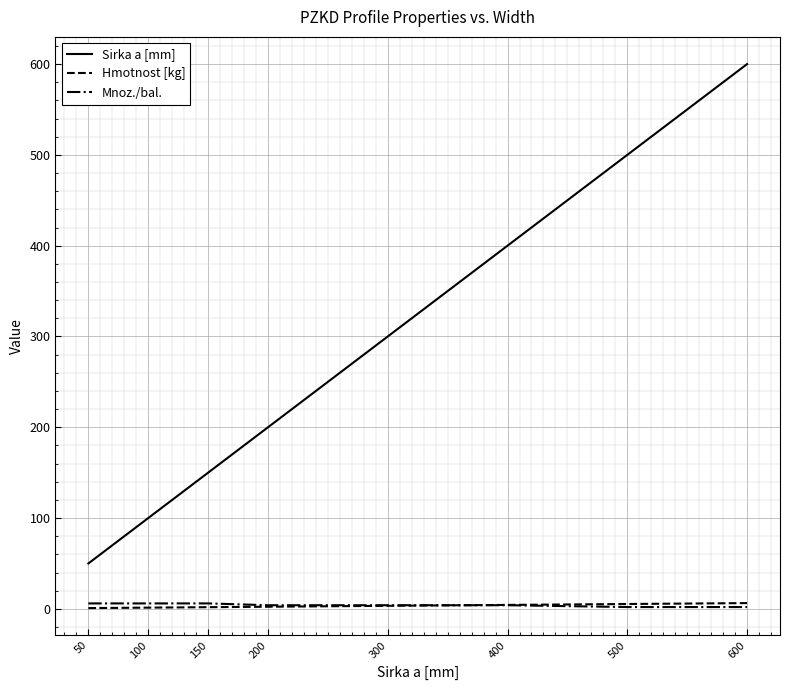

What is the maximum value shown in the chart?

600.0